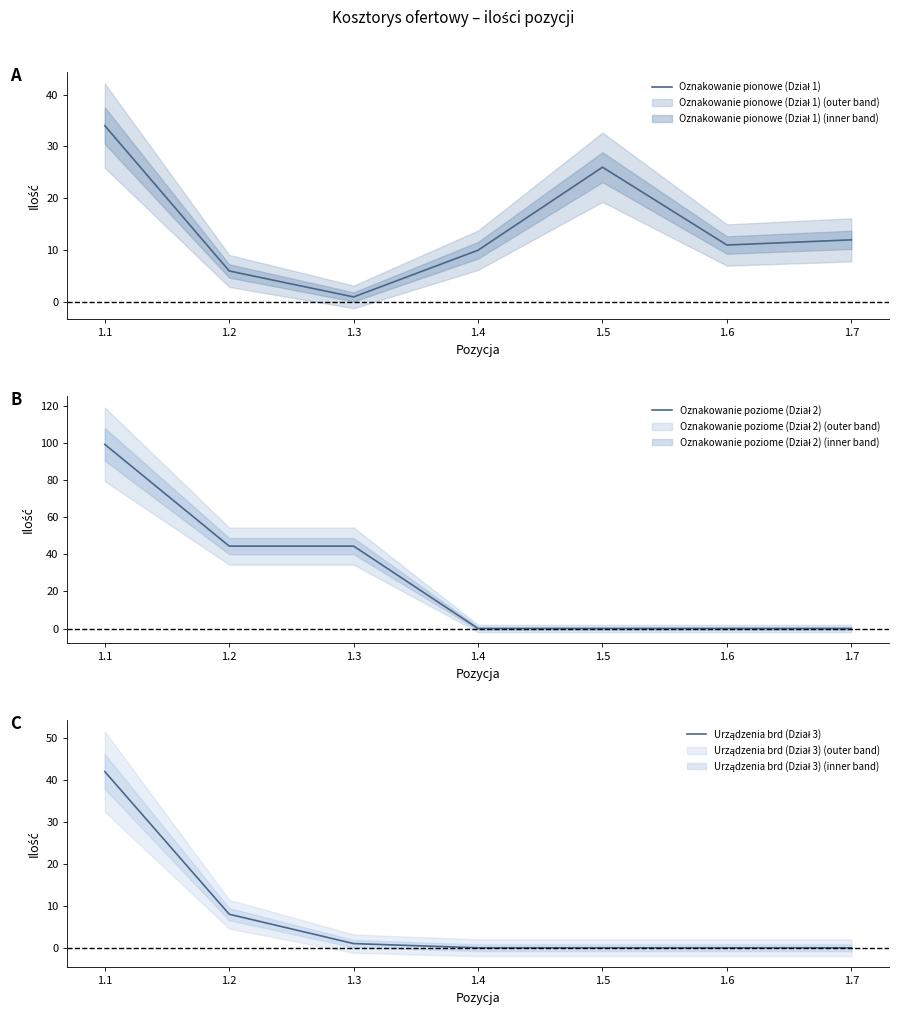

Rank the series at 1.1 from highest to lowest value.

Oznakowanie poziome (Dział 2), Urządzenia brd (Dział 3), Oznakowanie pionowe (Dział 1)